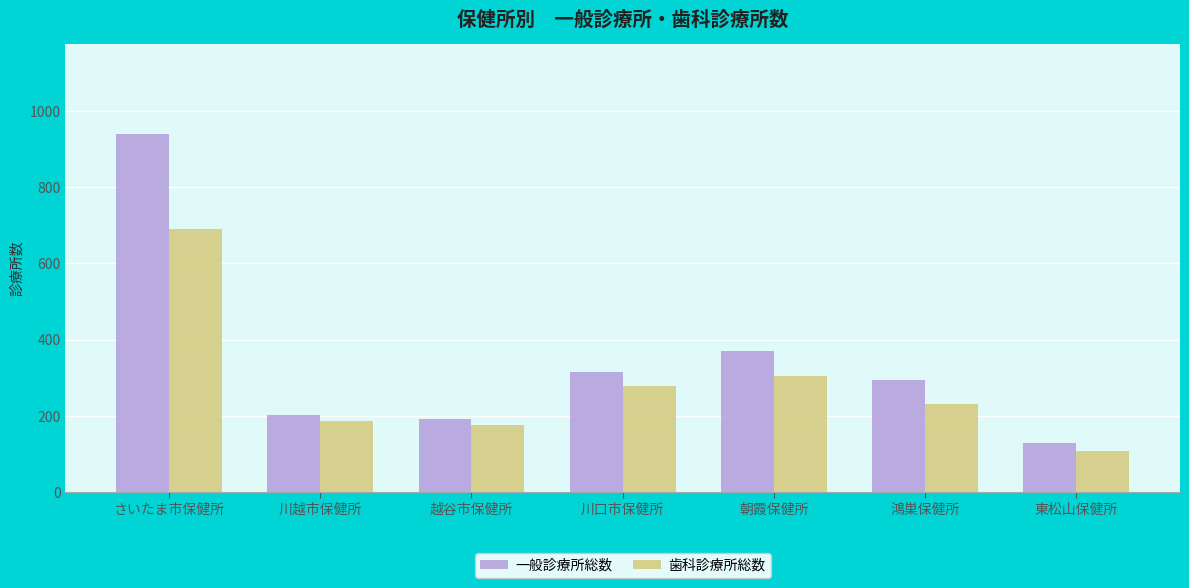

Count the number of categories in the chart.

7